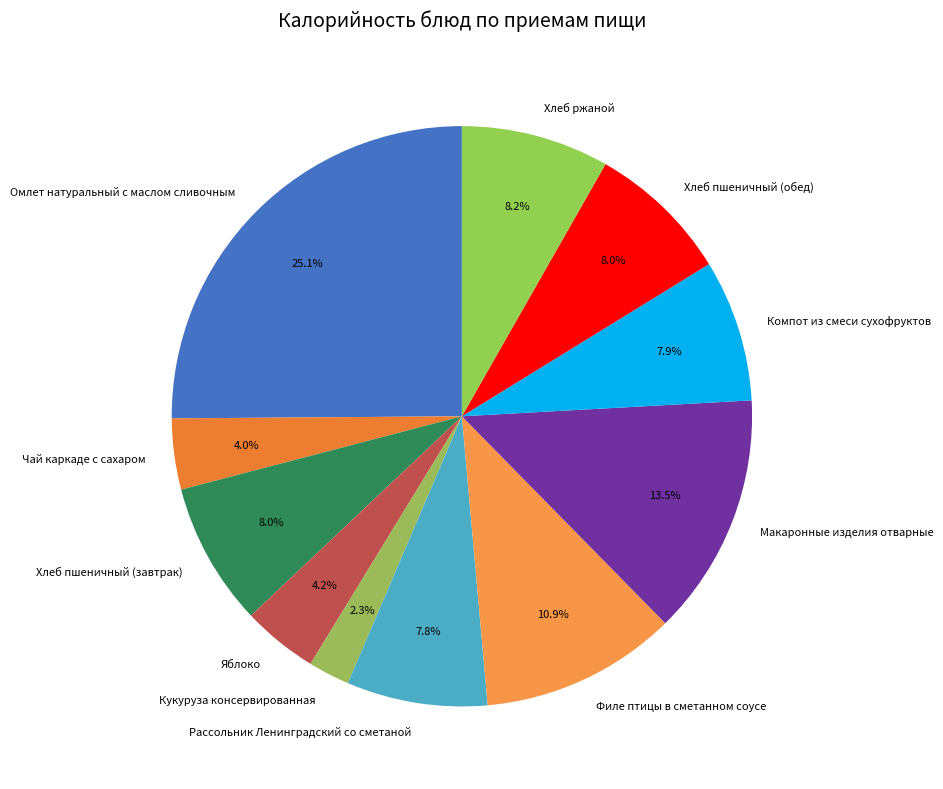

Is there any slice that represents more than half of the pie?

No